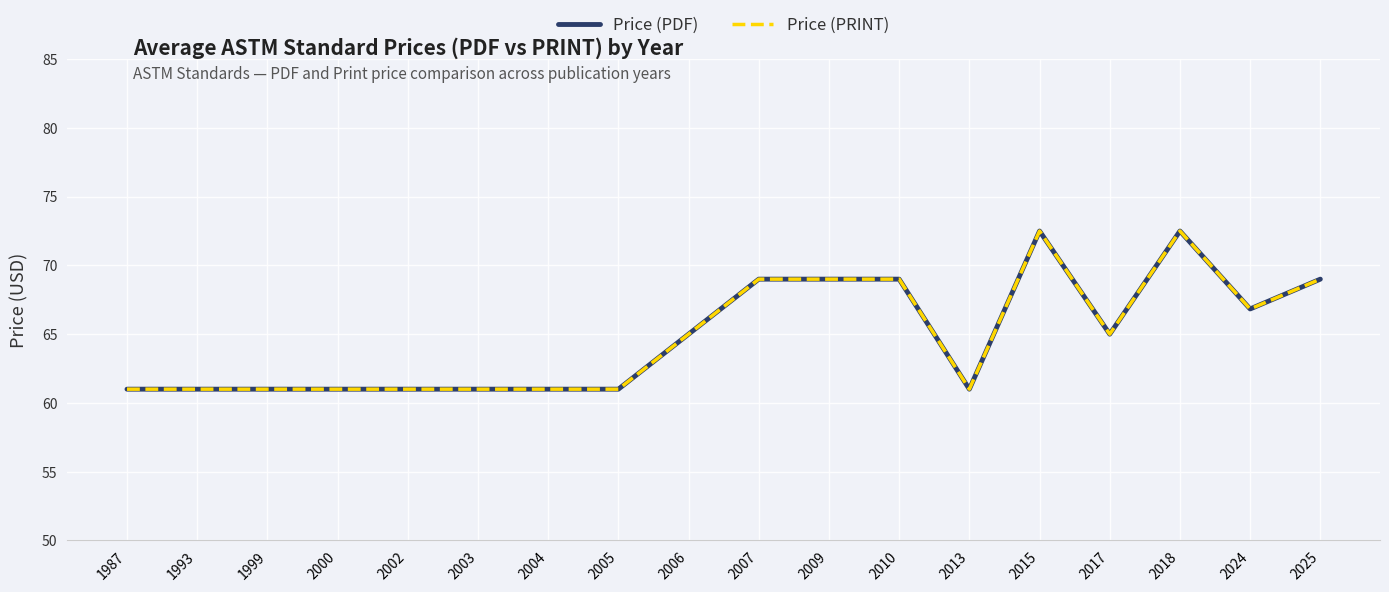

What is the value of the Price (PDF) point at the 8th from the left?

61.0